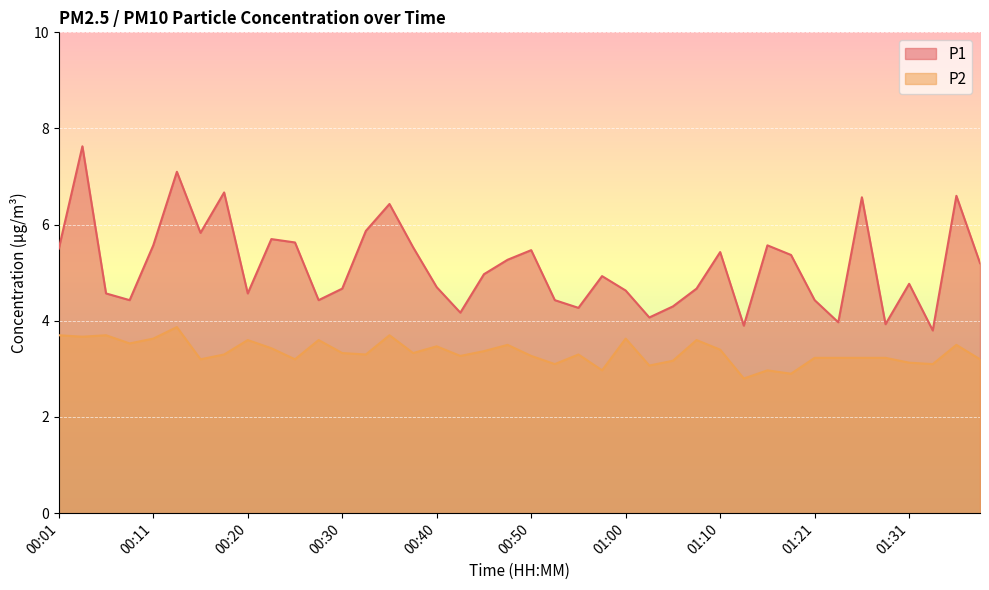

Reading left to right, extract all data points from this chart.

P1: 00:01=5.5	00:03=7.6	00:06=4.6	00:08=4.4	00:11=5.6	00:13=7.1	00:15=5.8	00:18=6.7	00:20=4.6	00:23=5.7	00:25=5.6	00:28=4.4	00:30=4.7	00:33=5.9	00:35=6.4	00:38=5.5	00:40=4.7	00:42=4.2	00:45=5.0	00:47=5.3	00:50=5.5	00:52=4.4	00:55=4.3	00:57=4.9	01:00=4.6	01:02=4.1	01:05=4.3	01:07=4.7	01:10=5.4	01:13=3.9	01:16=5.6	01:18=5.4	01:21=4.4	01:24=4.0	01:26=6.6	01:29=3.9	01:31=4.8	01:34=3.8	01:36=6.6	01:39=5.2
P2: 00:01=3.7	00:03=3.7	00:06=3.7	00:08=3.5	00:11=3.6	00:13=3.9	00:15=3.2	00:18=3.3	00:20=3.6	00:23=3.4	00:25=3.2	00:28=3.6	00:30=3.3	00:33=3.3	00:35=3.7	00:38=3.3	00:40=3.5	00:42=3.3	00:45=3.4	00:47=3.5	00:50=3.3	00:52=3.1	00:55=3.3	00:57=3.0	01:00=3.6	01:02=3.1	01:05=3.2	01:07=3.6	01:10=3.4	01:13=2.8	01:16=3.0	01:18=2.9	01:21=3.2	01:24=3.2	01:26=3.2	01:29=3.2	01:31=3.1	01:34=3.1	01:36=3.5	01:39=3.2